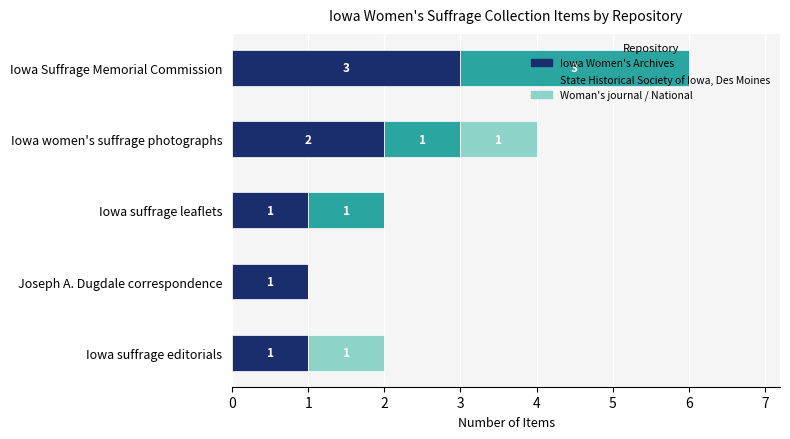

What is the sum of all Iowa Women's Archives values?

8